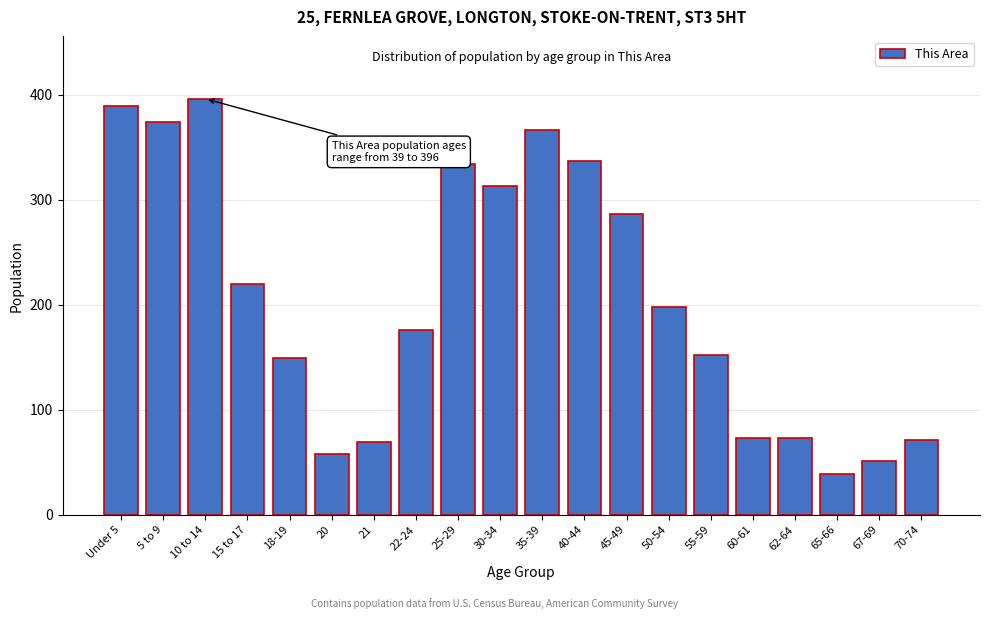

Reading left to right, list all the values displayed in this chart.

389	374	396	220	149	58	69	176	334	313	366	337	286	198	152	73	73	39	51	71